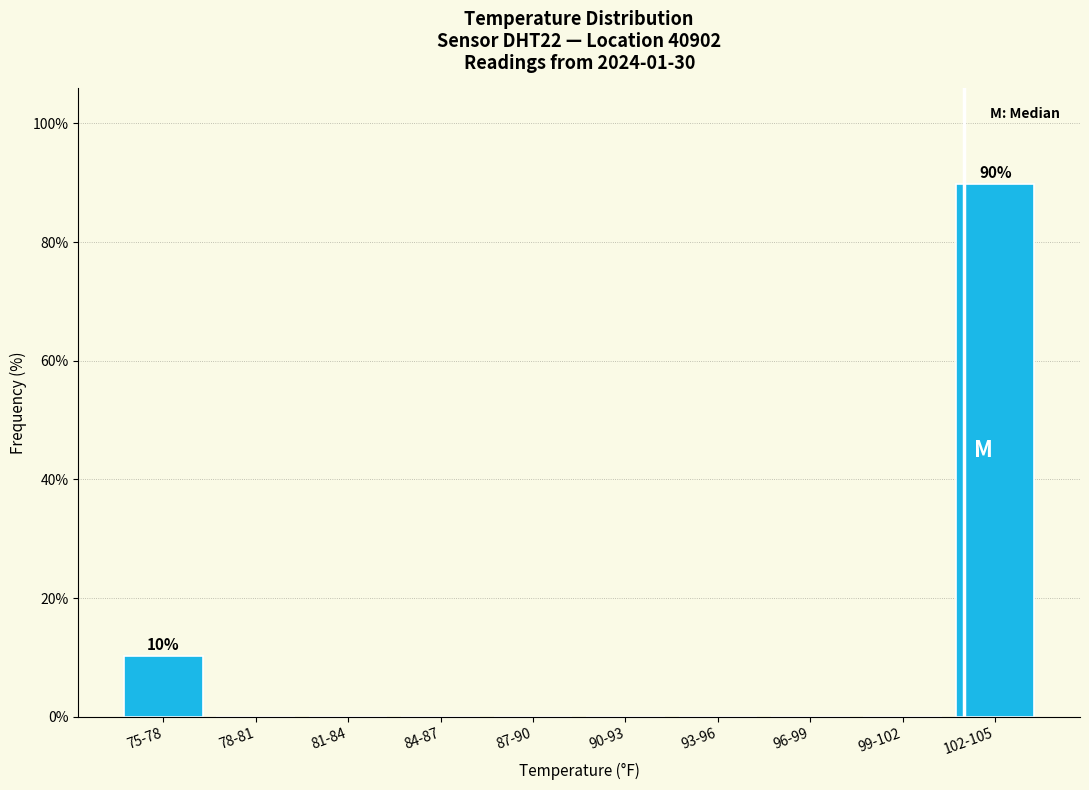

Is it true that the value at 93-96 is -34.6?

False